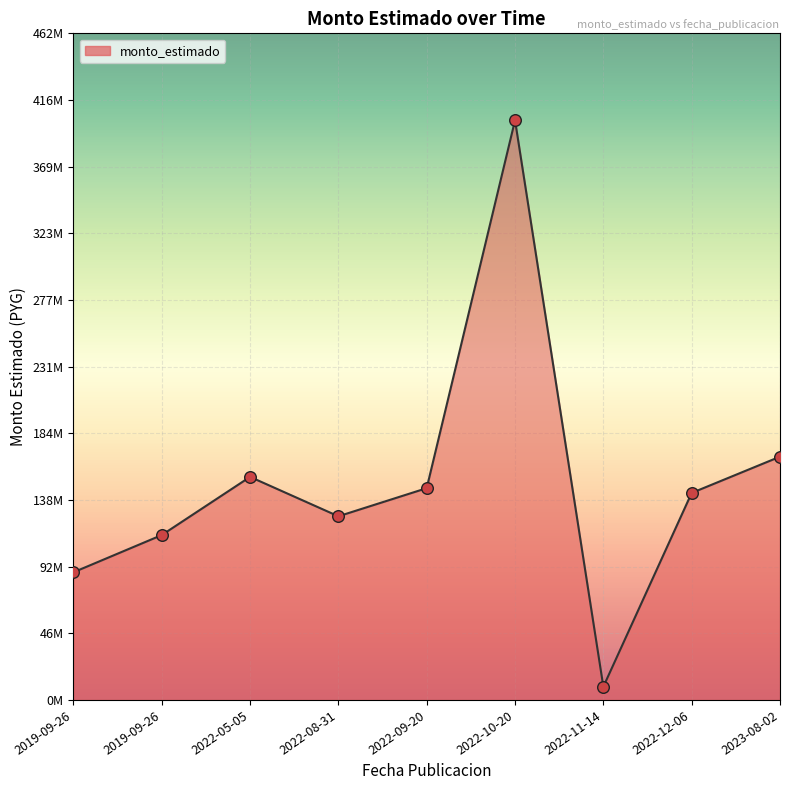

Between 2019-09-26 and 2022-10-20, which is larger?

2022-10-20